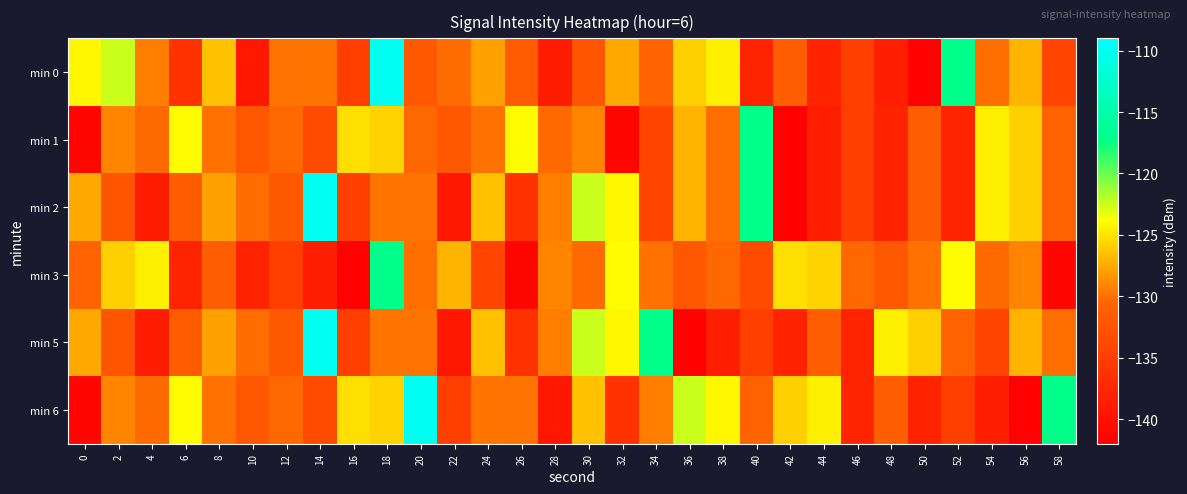

Rank the series by their maximum value, from lowest to highest.

min 1, min 3, min 0, min 2, min 5, min 6